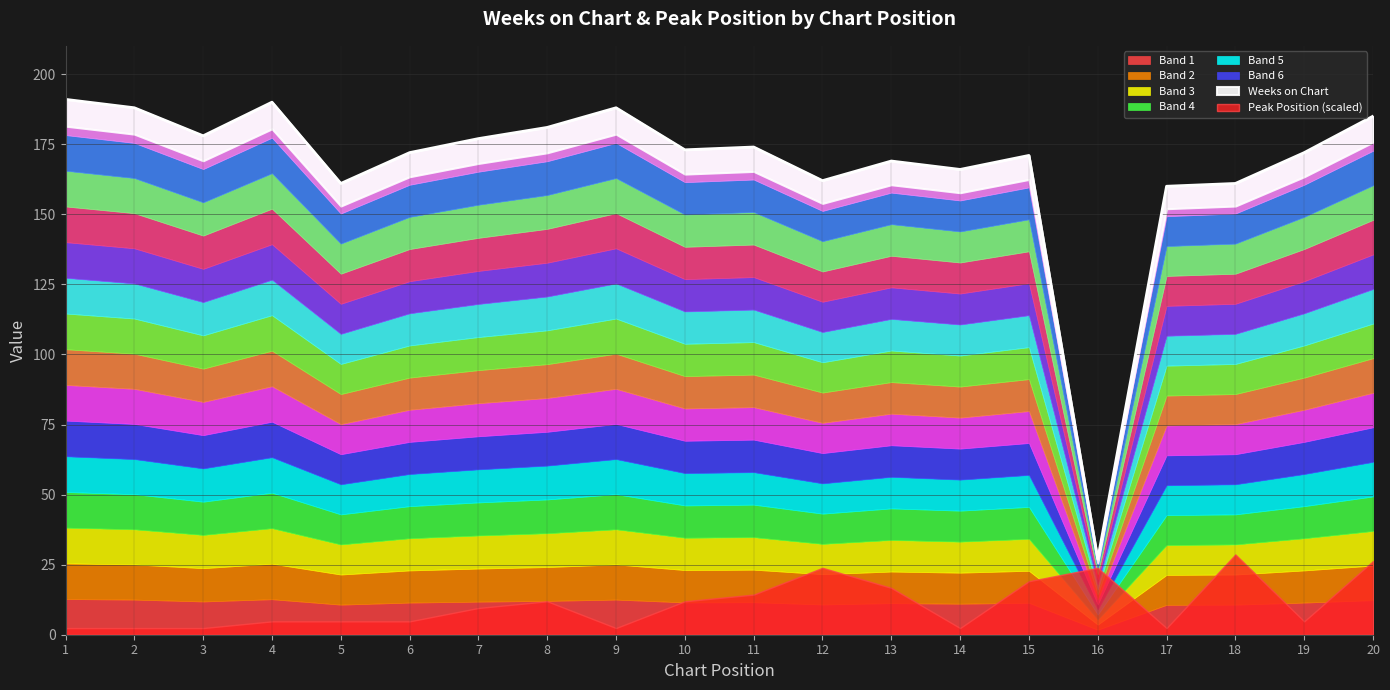

How many interior local valleys (lower than both neighbors) does the data have?

6